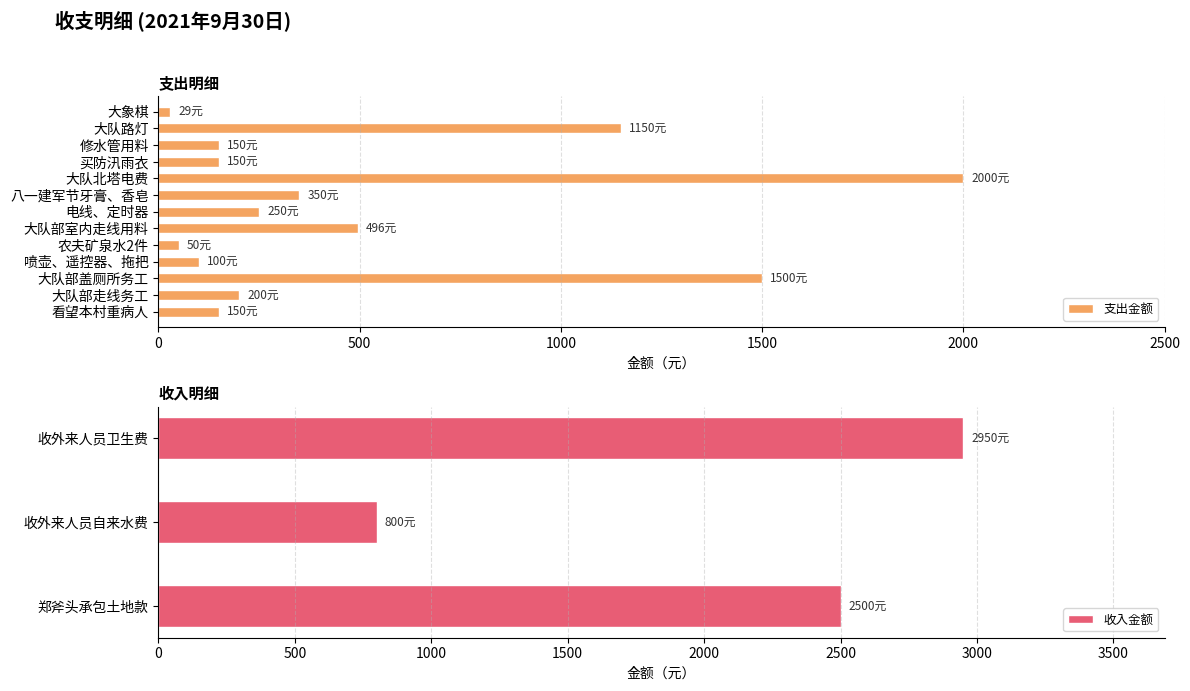

How many data points does each series have?

13